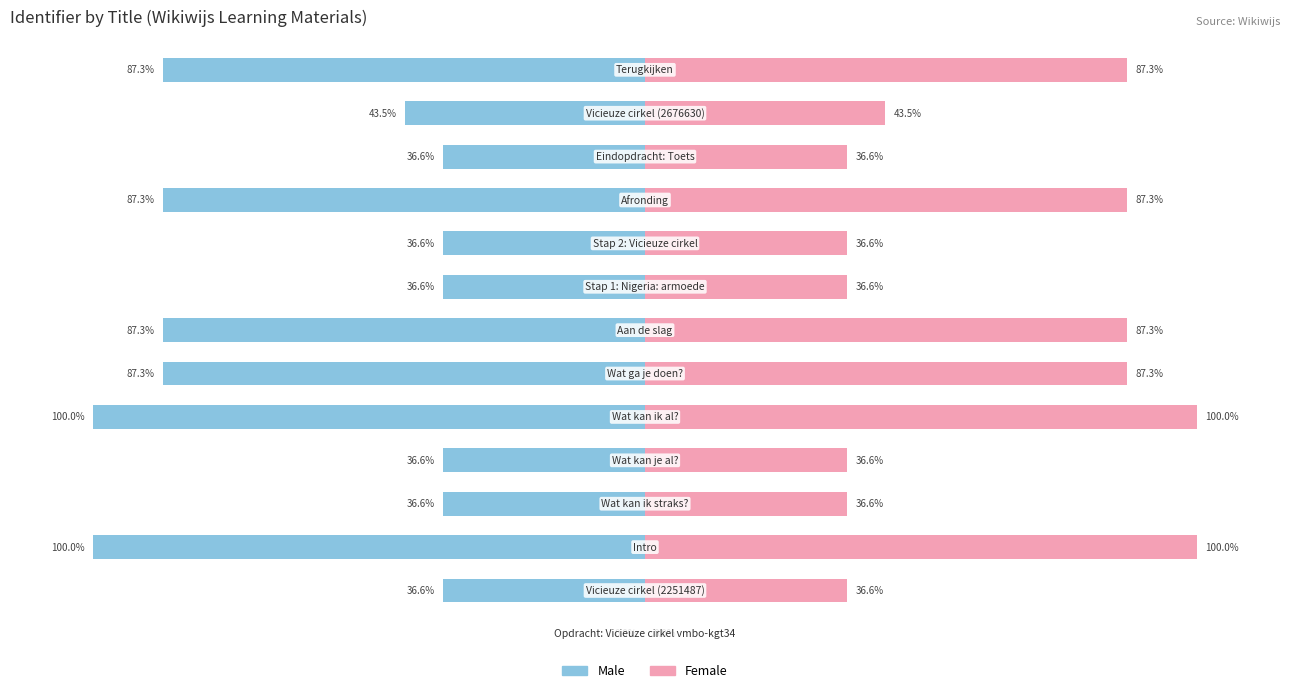

The Male series shows -87.3 at 7. True or false?

True